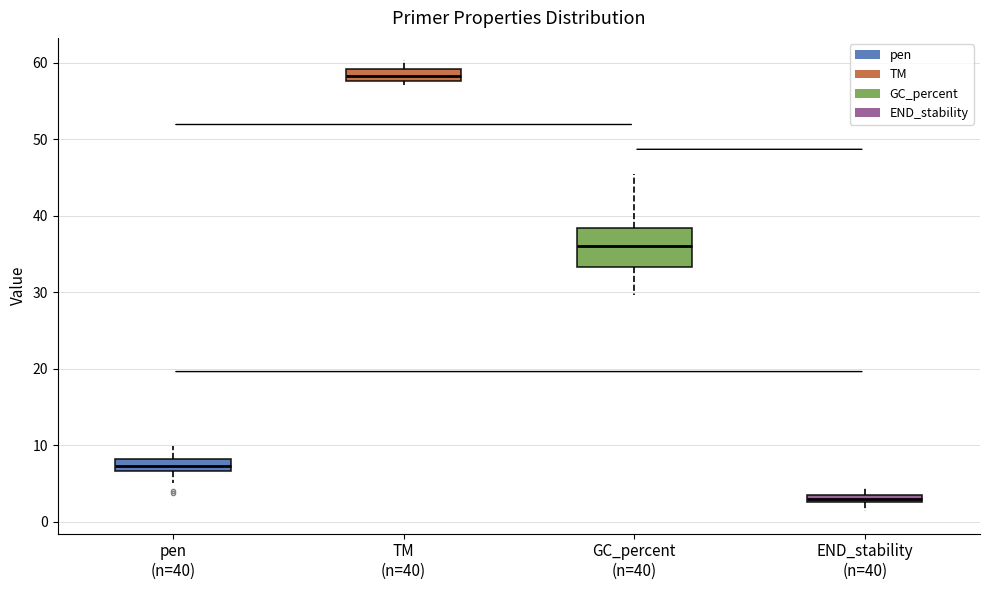

Where is the lower edge of the box for END_stability (n=40) on the y-axis? The values are not printed on the chart, so give them approximately, as read against the axis.

3